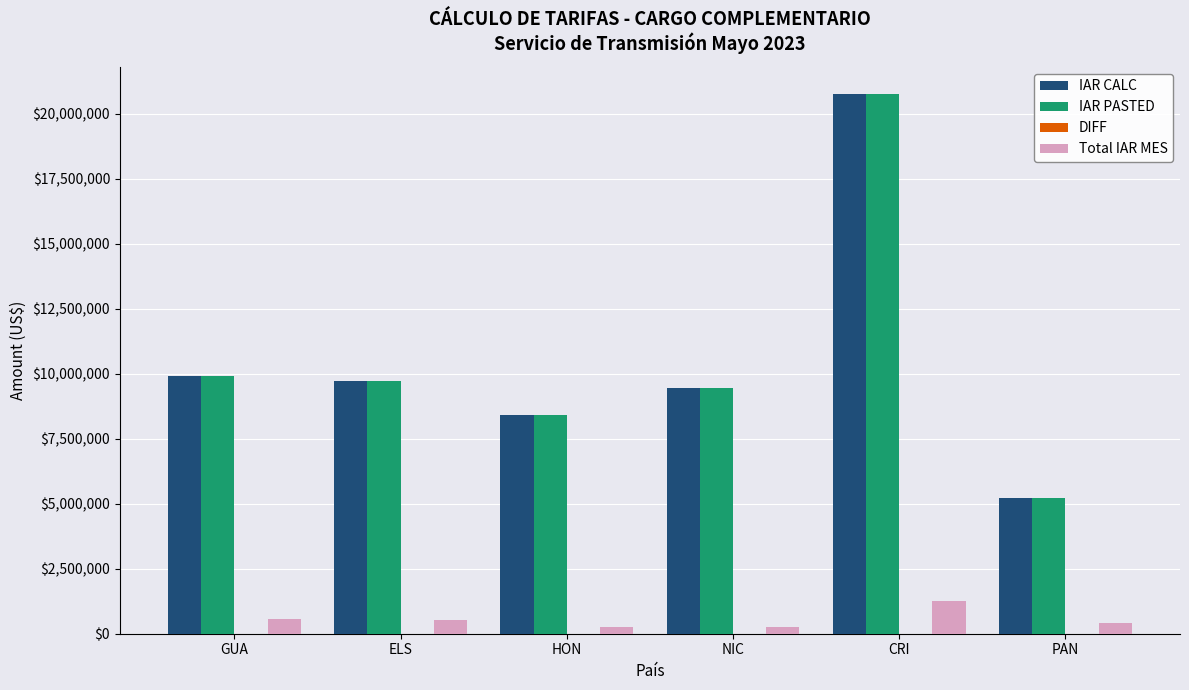

The IAR CALC series shows 13619382 at ELS. True or false?

False